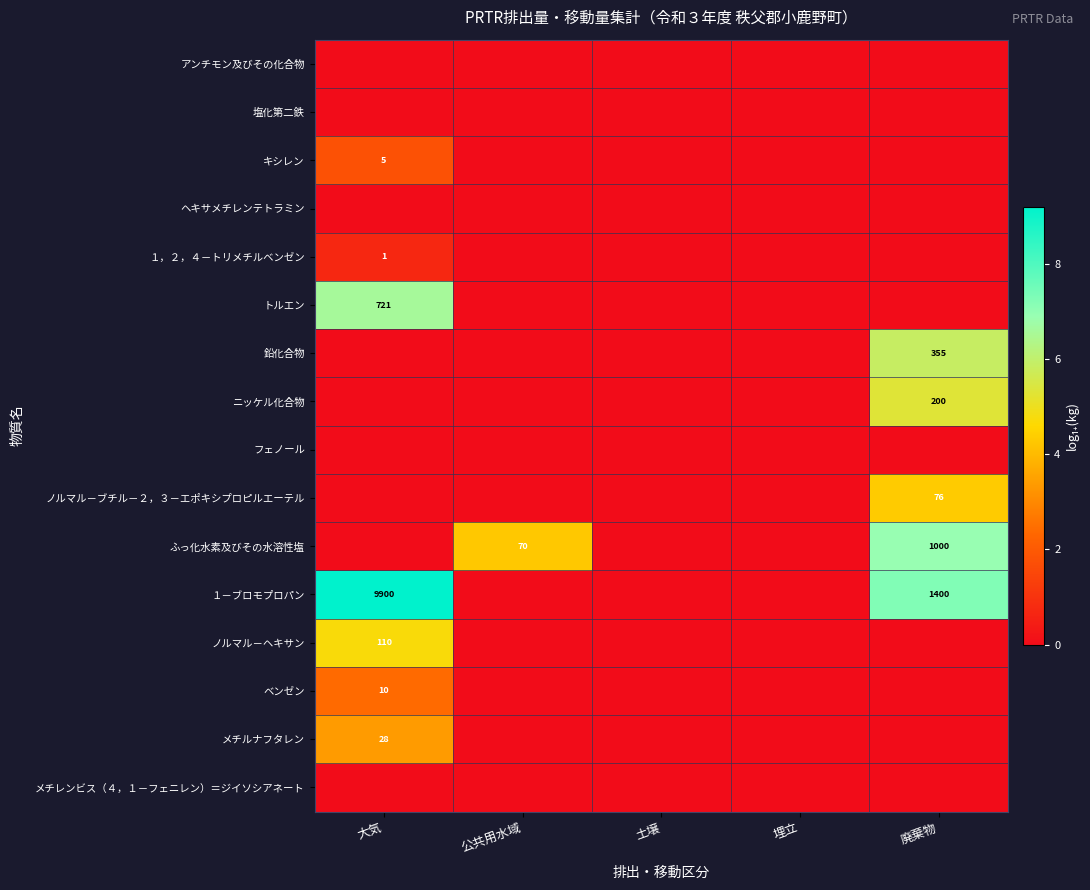

Which label corresponds to the smallest value in the chart?

大気